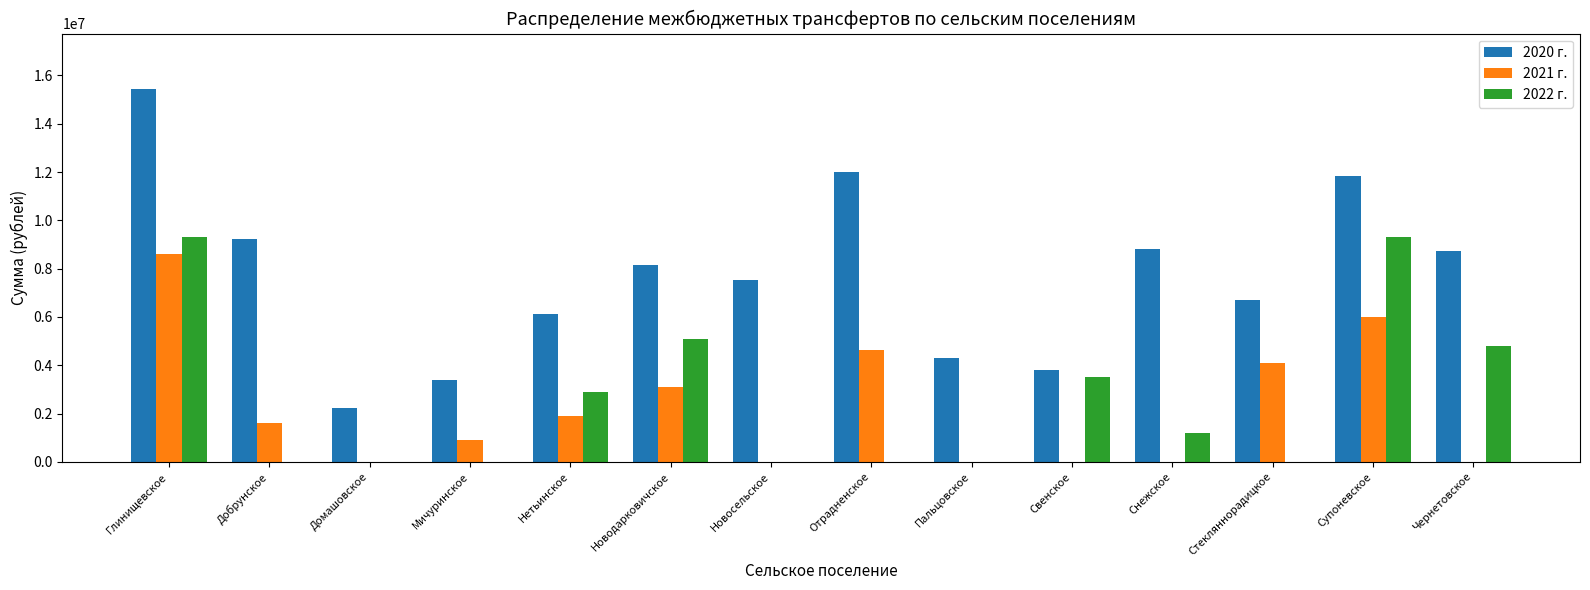

Which series has the largest total across all categories?

2020 г.